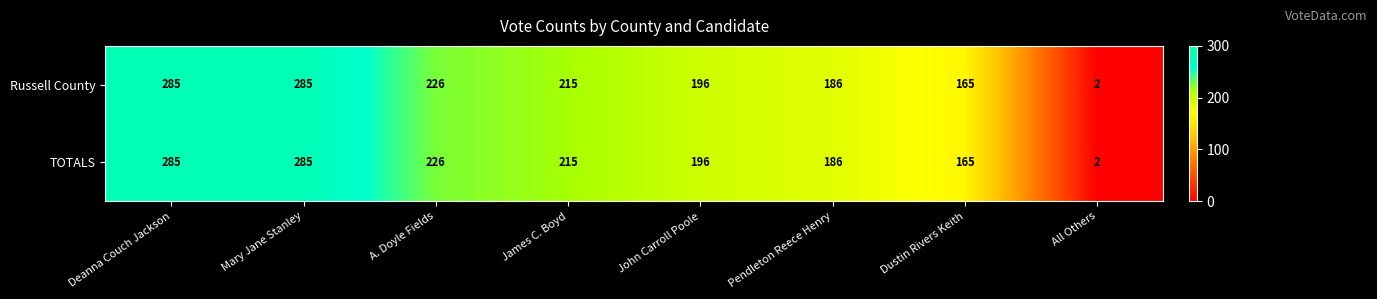

What is the average value of the TOTALS series?

195